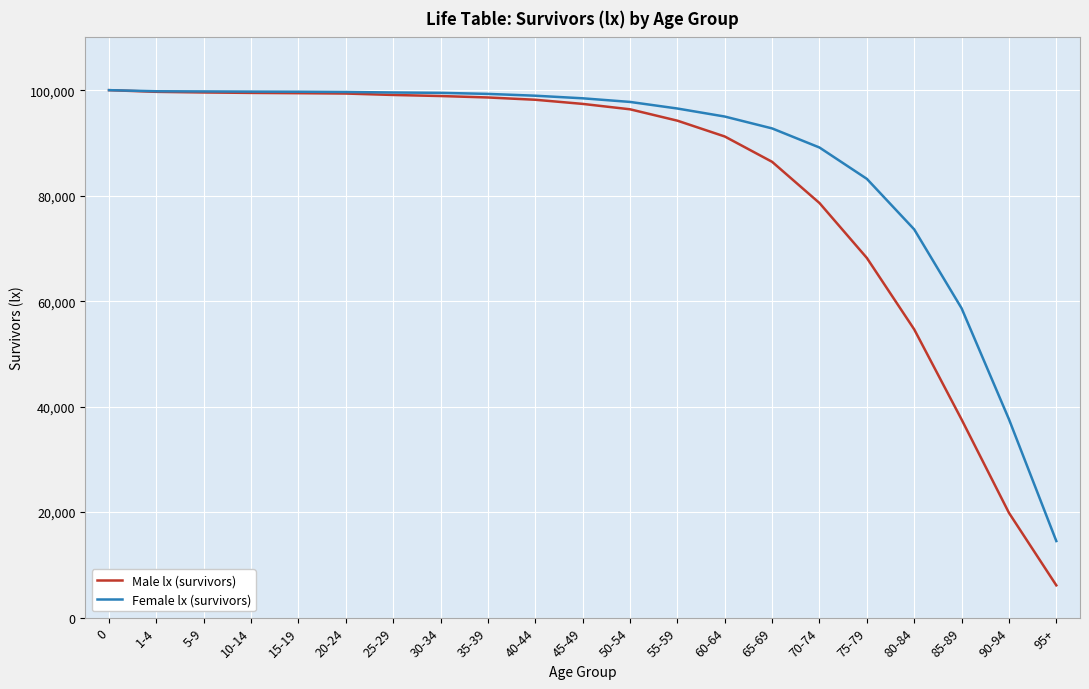

What is the difference between the maximum and minimum values in the Male lx (survivors) series?

93879